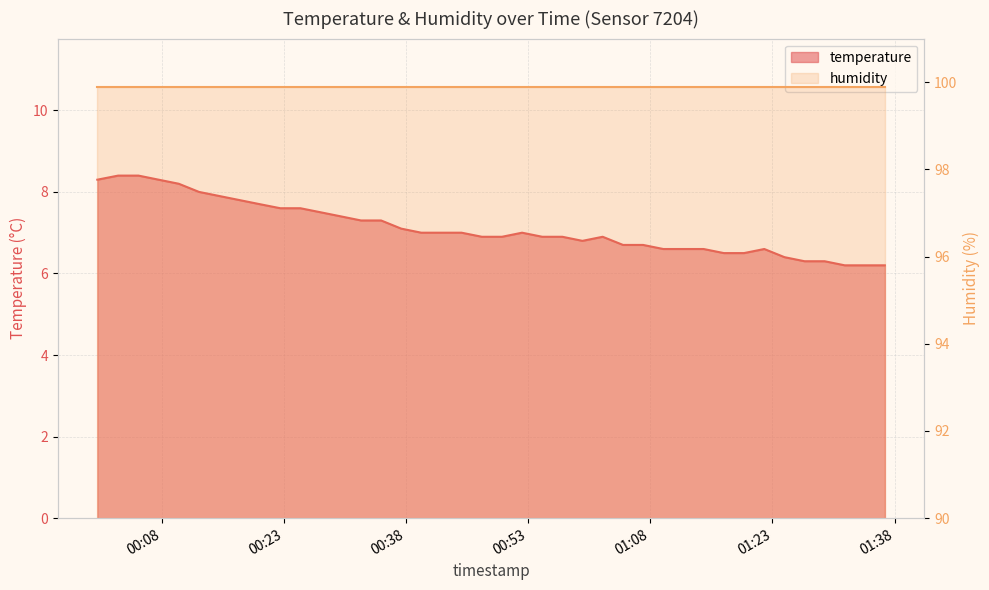

True or false: the data shows 6.8 at 2023-11-21T00:59:40.

True